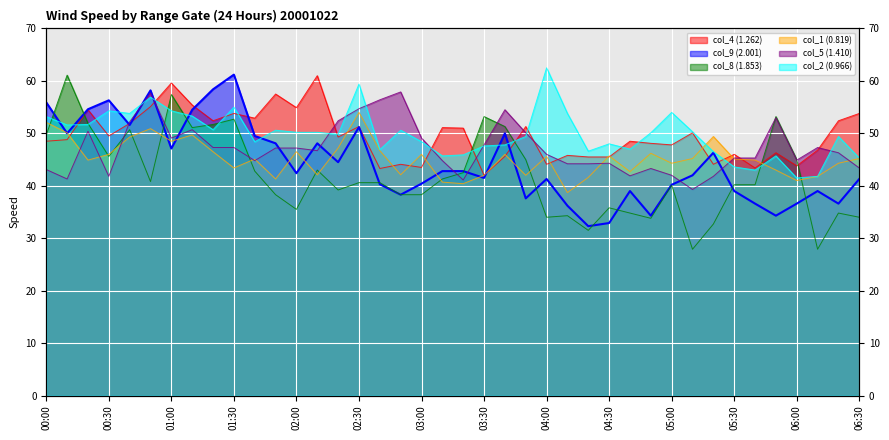

At 00:10, list the series in order from smallest to largest.

col_5 (1.410), col_4 (1.262), col_9 (2.001), col_1 (0.819), col_2 (0.966), col_8 (1.853)